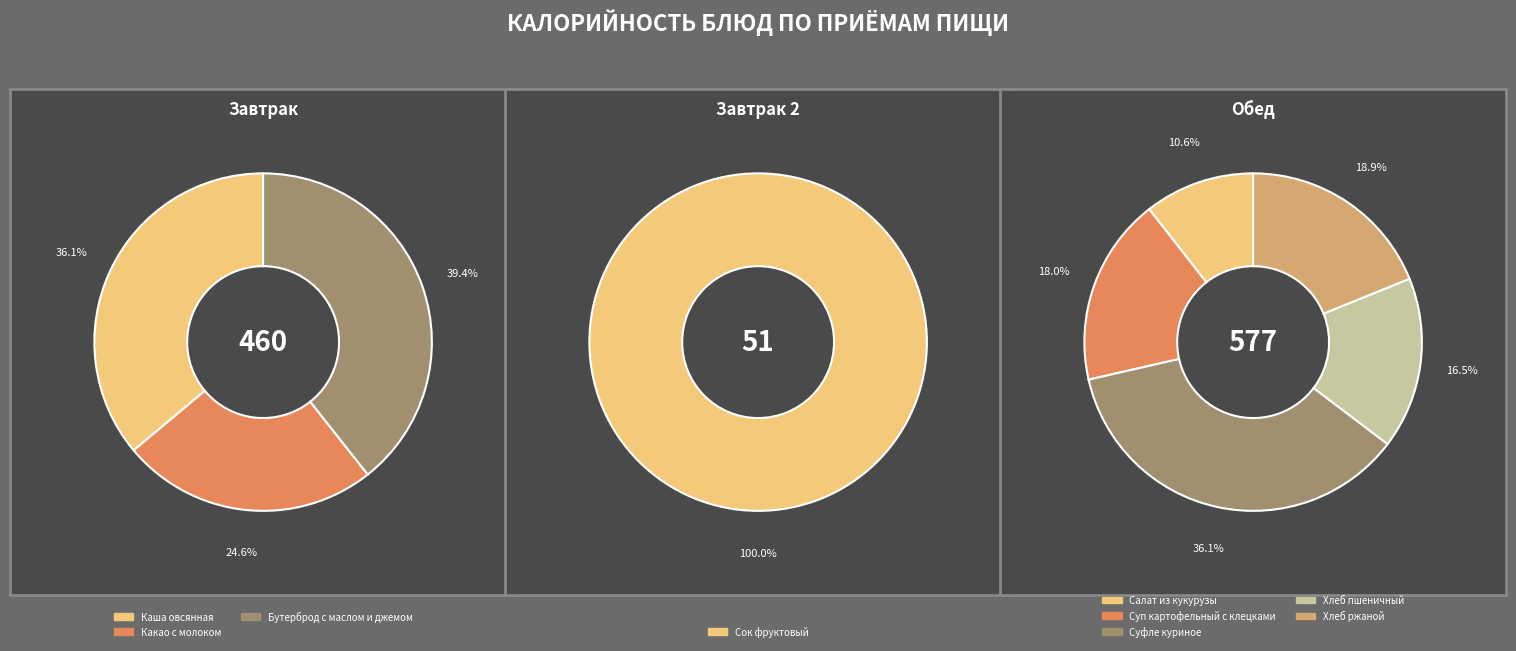

What is the change in value from Каша овсянная to Суфле куриное?

+42.5